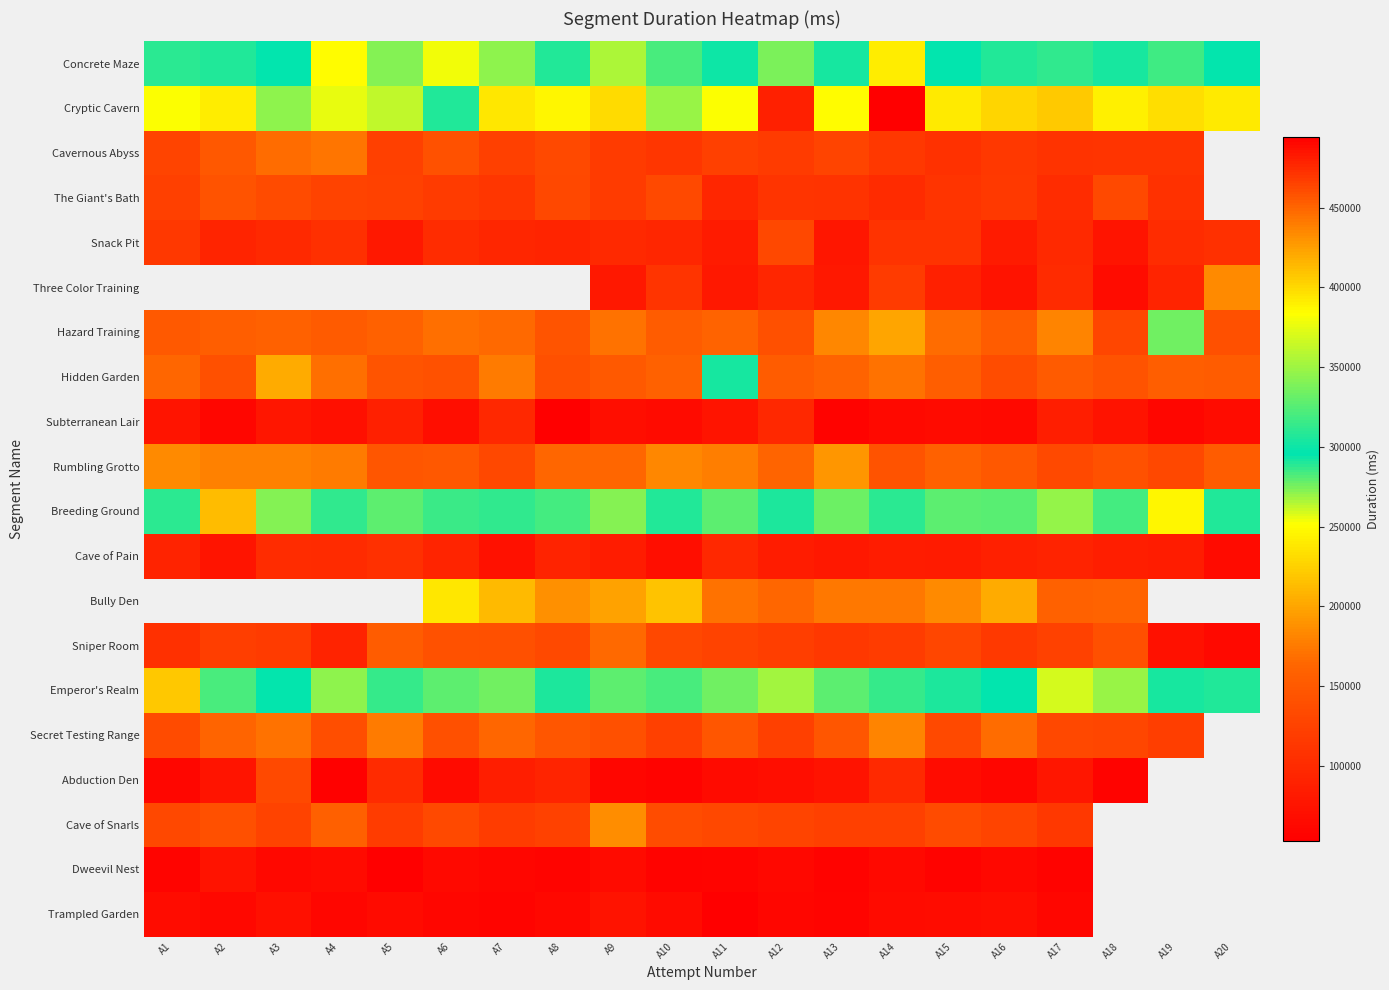

Is it true that Subterranean Lair equals 63446.0 at A16?

True